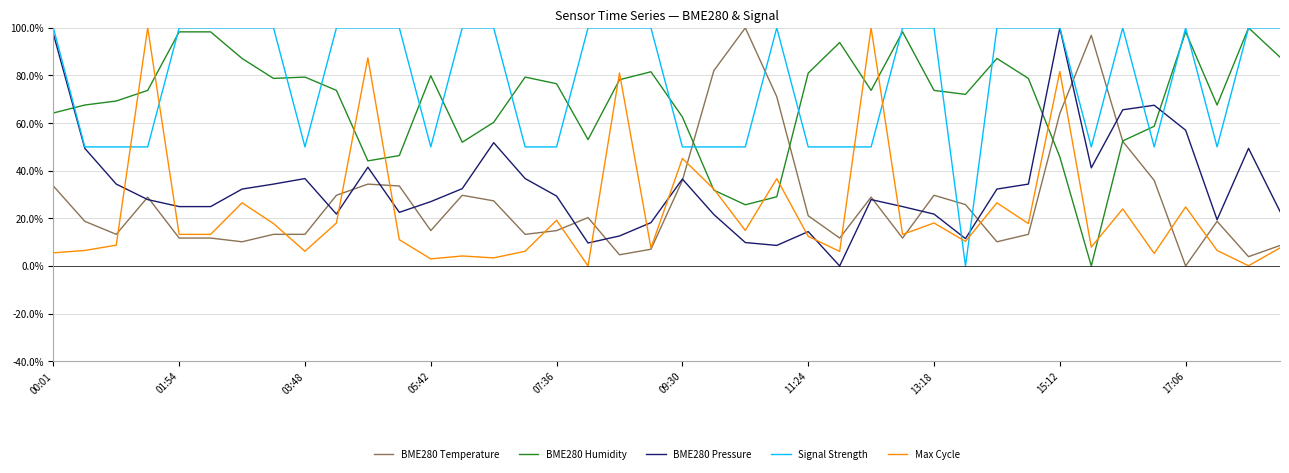

What is the maximum value for BME280 Humidity?

100.0